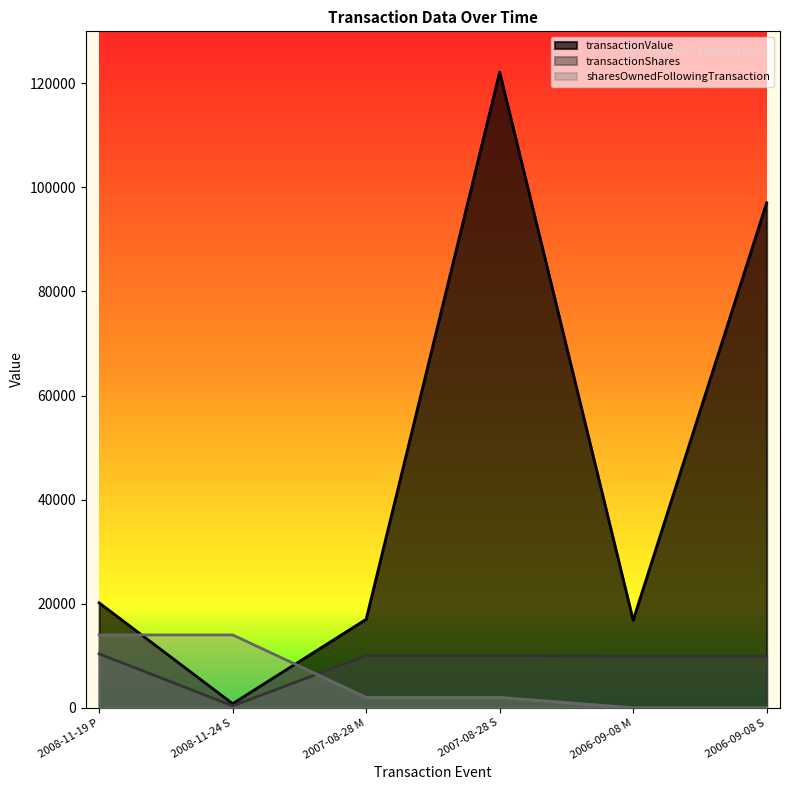

Reading left to right, extract all data points from this chart.

transactionValue: 20165	781	17000	122180	16822	97056
transactionShares: 10360	360	10000	10000	9895	9895
sharesOwnedFollowingTransaction: 14000	14000	2000	2000	0	0